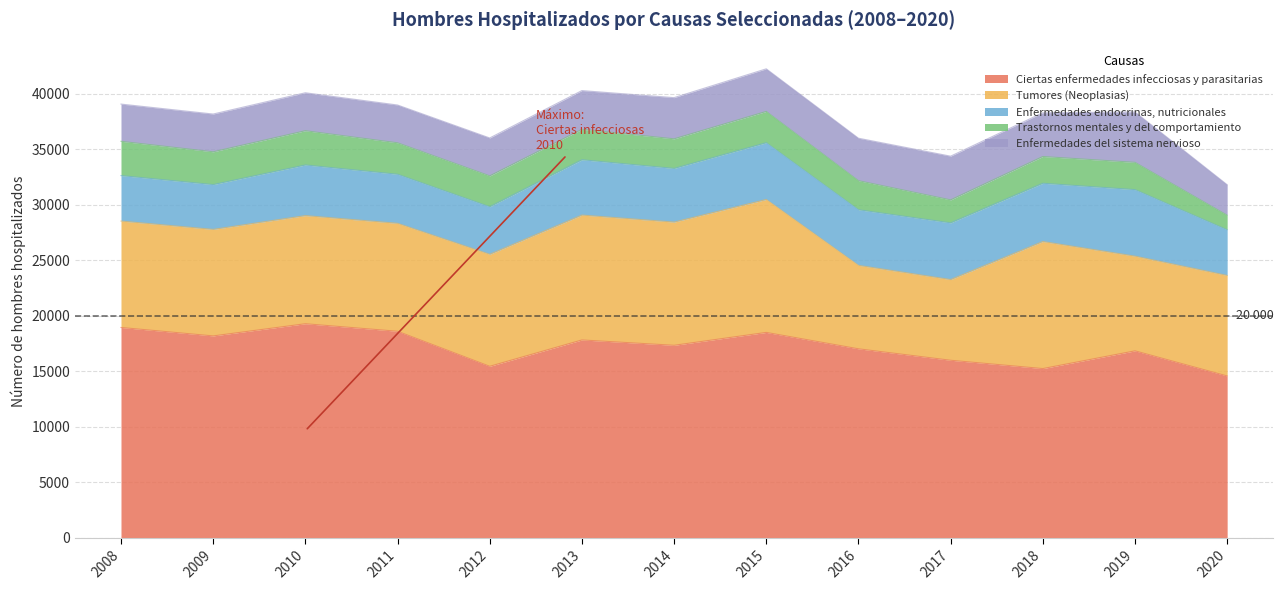

What is the value of the Enfermedades del sistema nervioso point at the 12th from the left?

4534